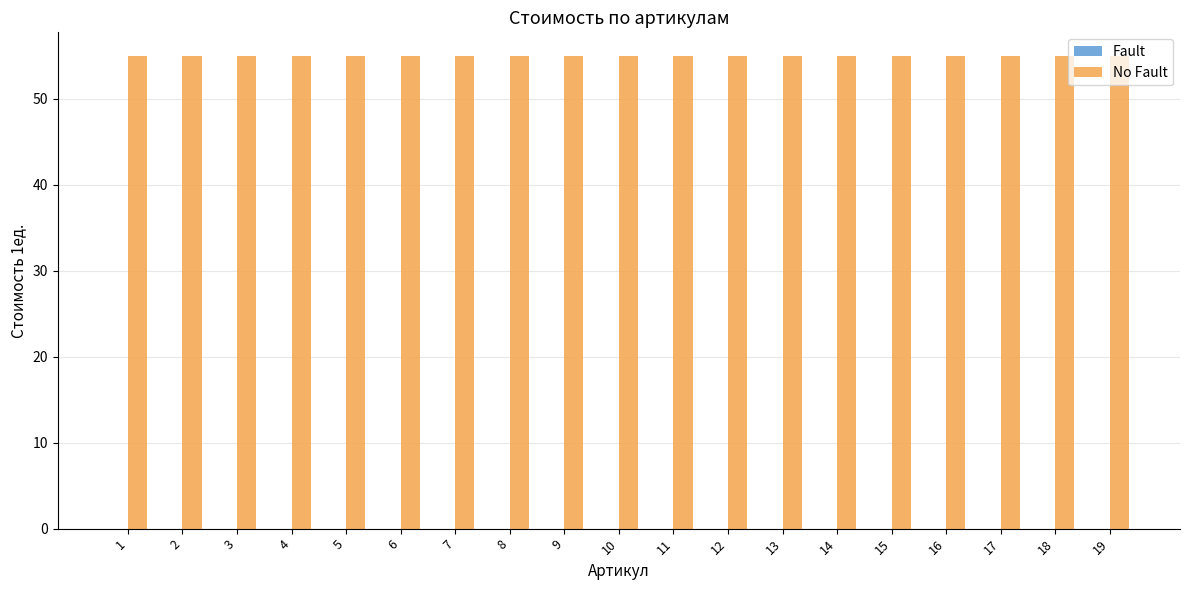

What are all the series names shown in the legend?

Fault, No Fault